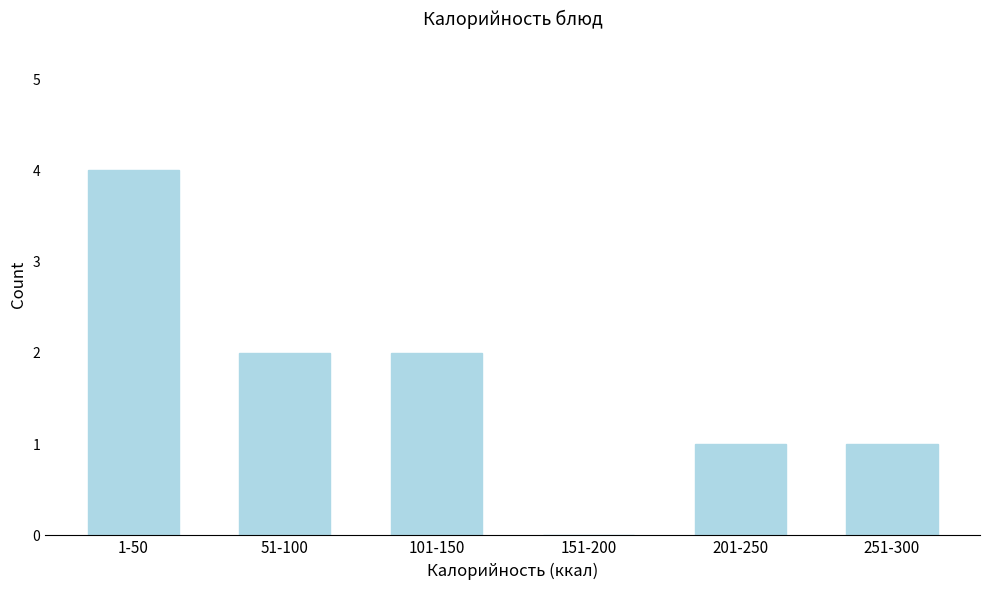

Reading left to right, what are all the values shown in this chart?

1-50=4	51-100=2	101-150=2	151-200=0	201-250=1	251-300=1